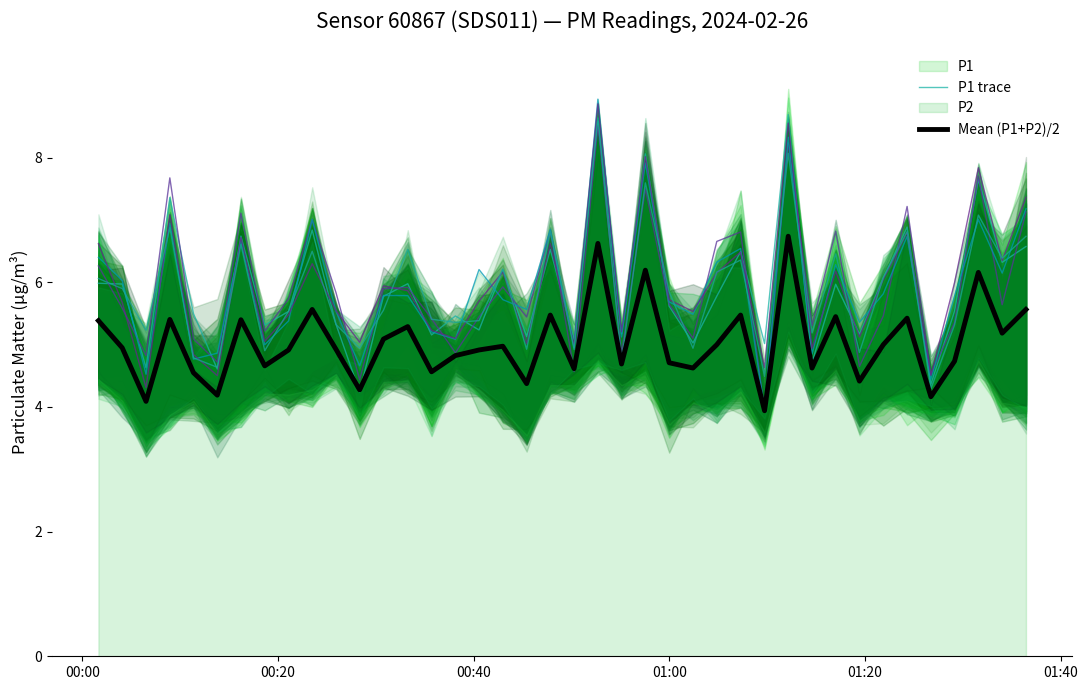

What is the difference between the second highest and second lowest values in the P1 trace series?

4.2